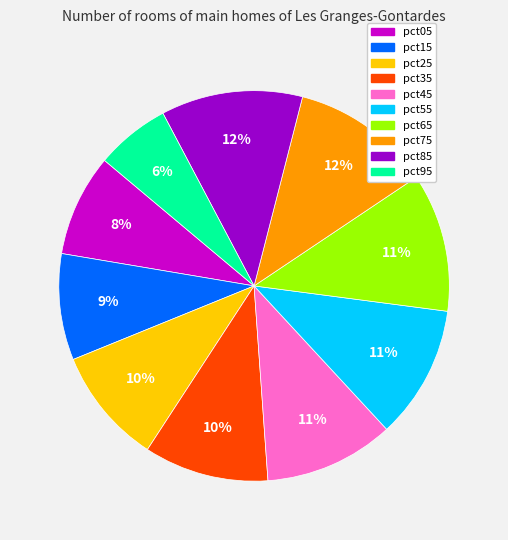

To the nearest percent, what is the difference between the pct75 and pct15 slice percentages?

3%